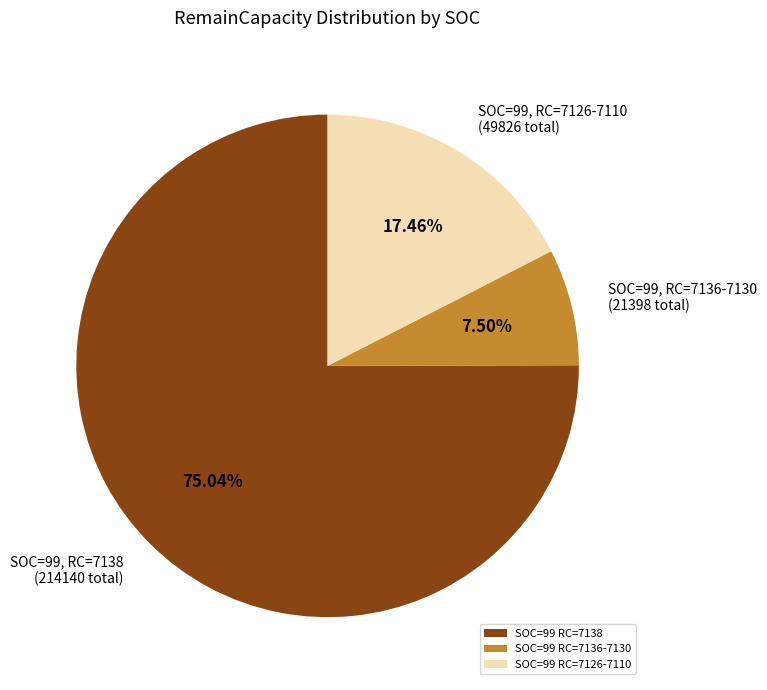

Which category has the biggest portion of the pie?

SOC=99 RC=7138